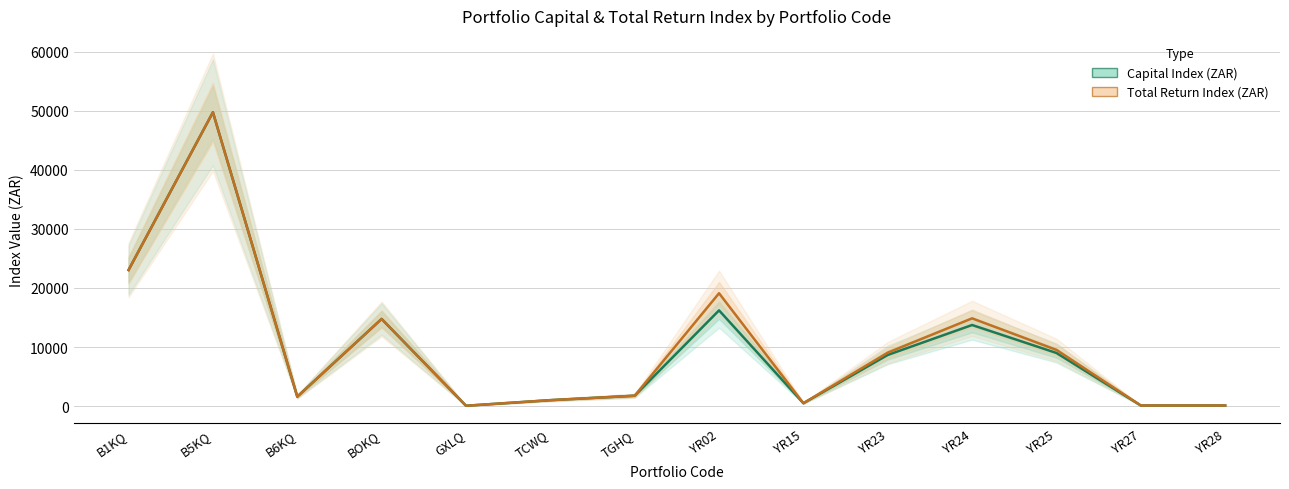

True or false: Total Return Index (ZAR) has more than 2 interior local peaks.

True